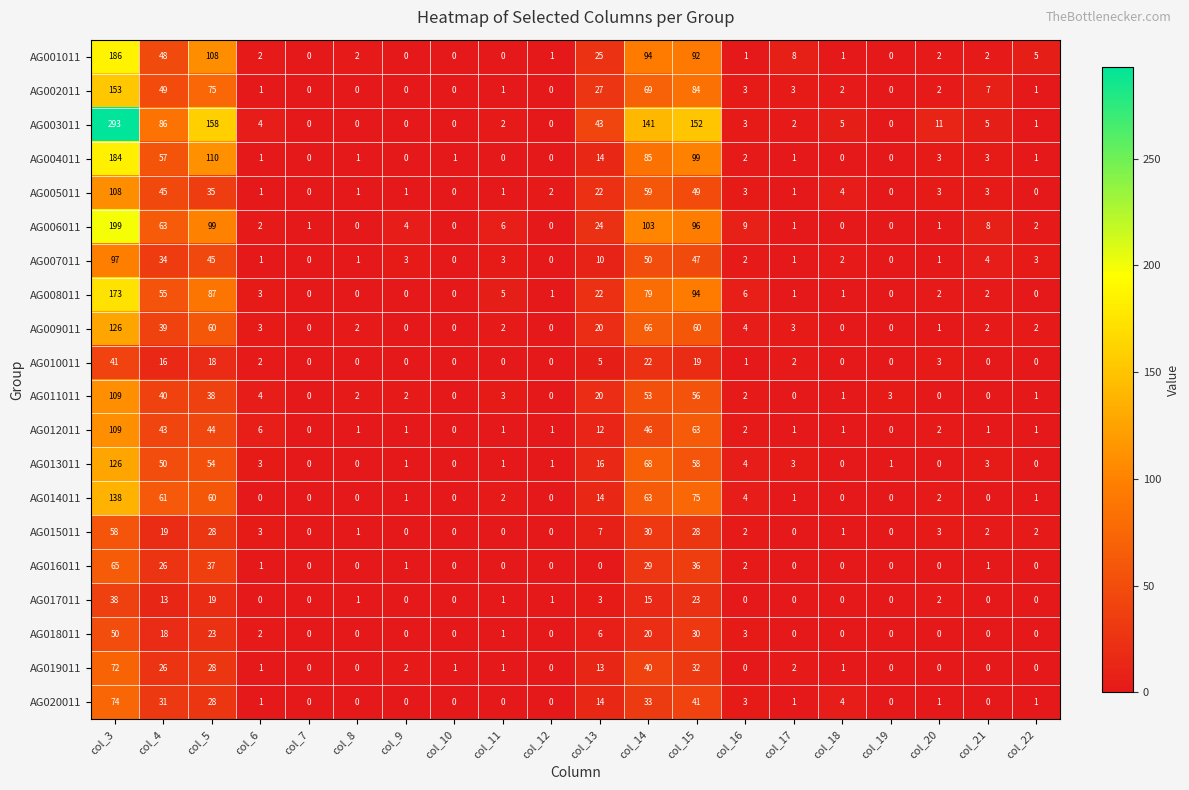

The value of AG016011 at col_9 is 2. True or false?

False